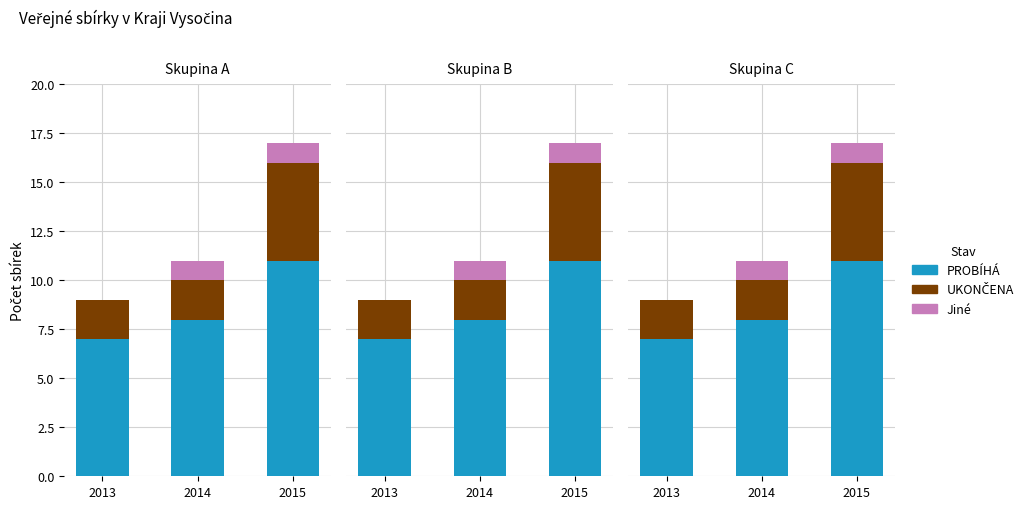

Which category has the highest value in the UKONČENA series?

2015